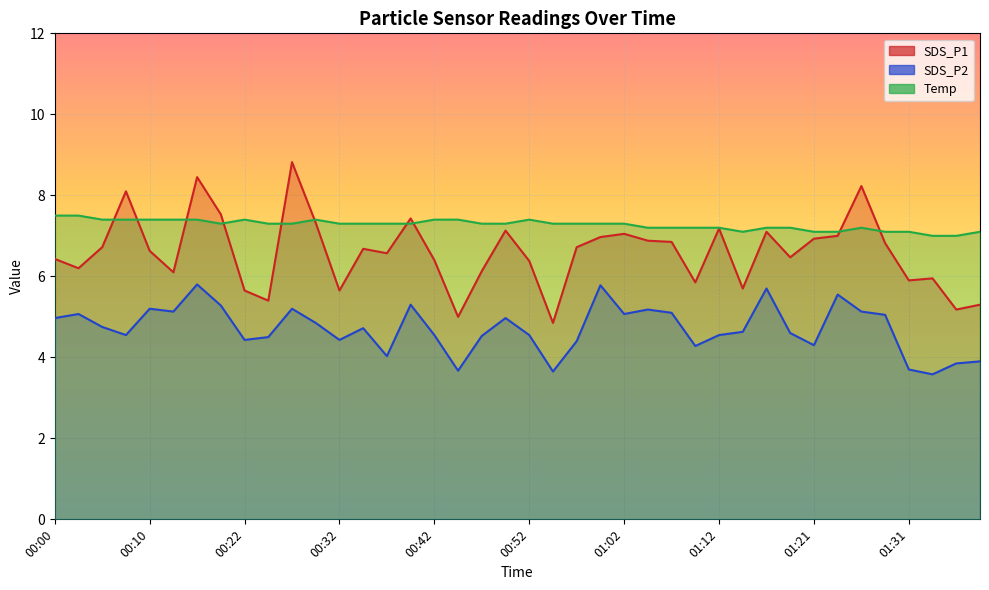

What position from the left is 00:42?

17